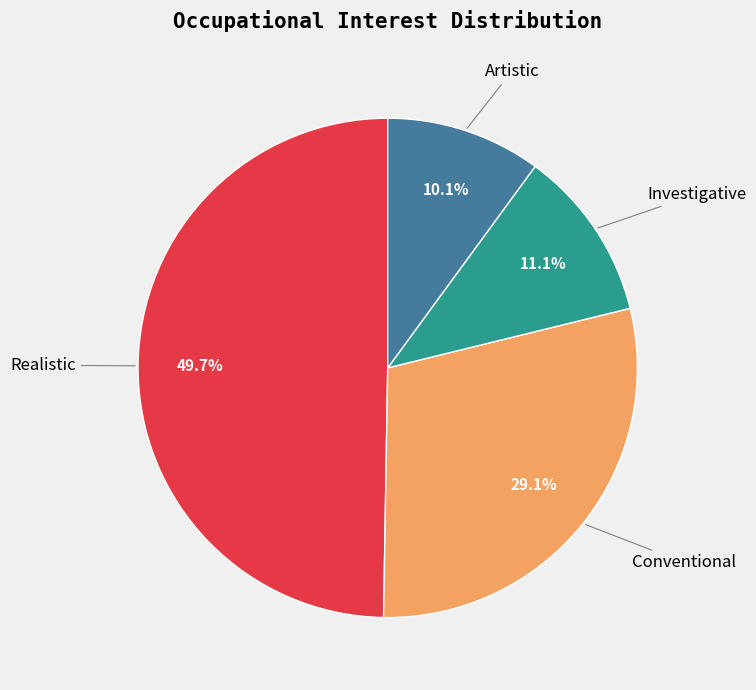

Is there a majority slice in this chart?

No